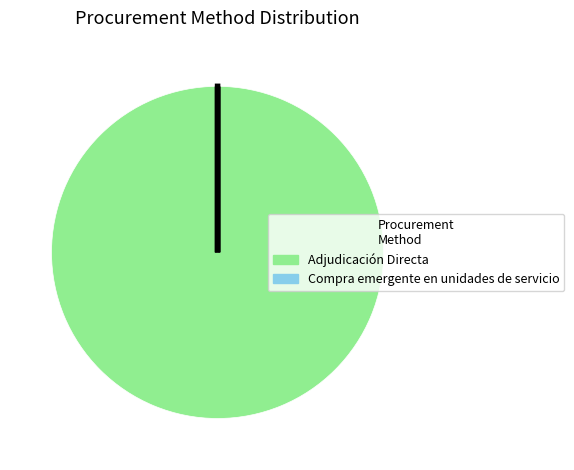

Does Adjudicación Directa represent more than half of the total?

Yes